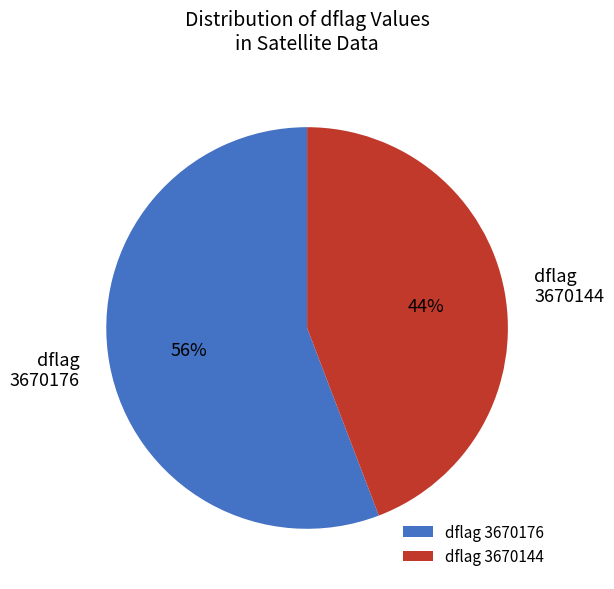

Which category has the biggest portion of the pie?

dflag 3670176